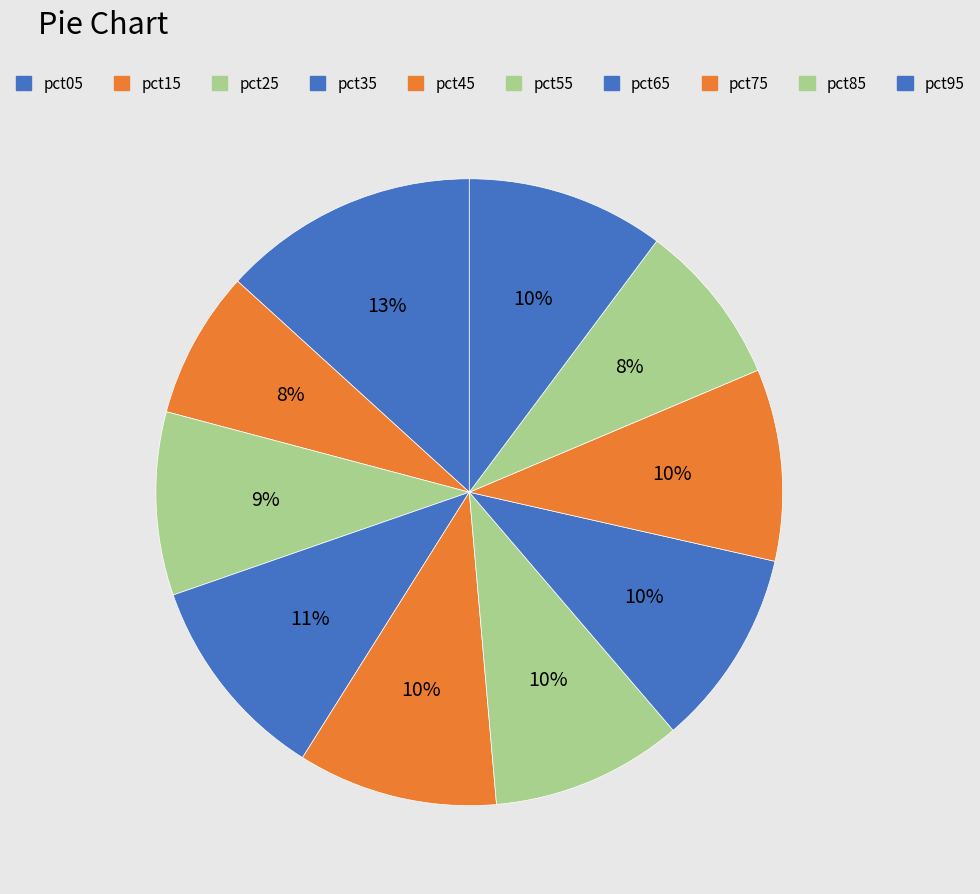

What is the largest slice in the pie chart?

pct05